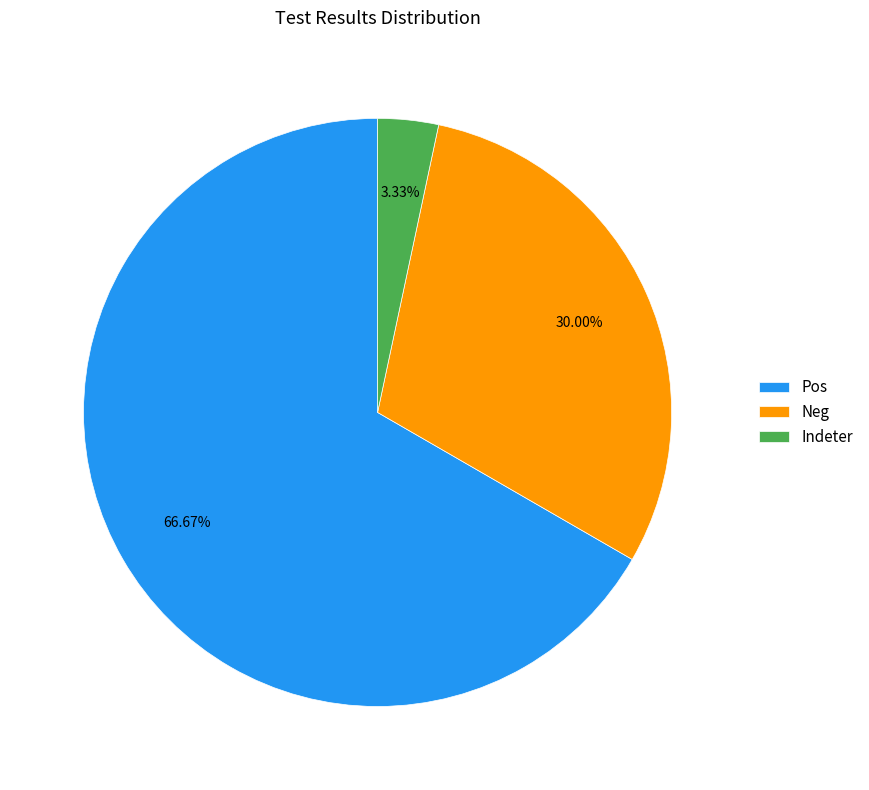

Which slice is the largest?

Pos